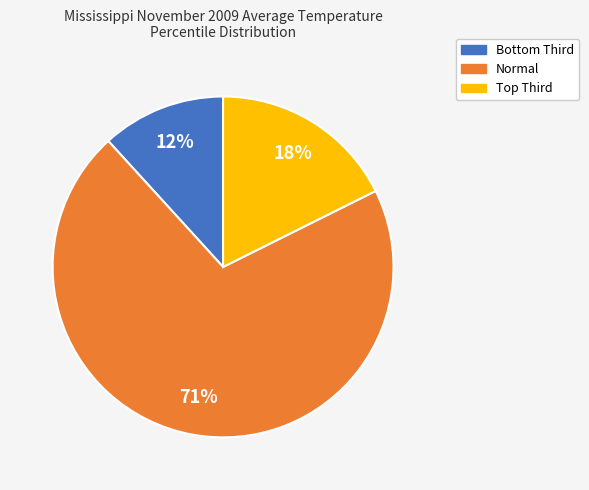

The Normal slice represents 59% of the pie. True or false?

False